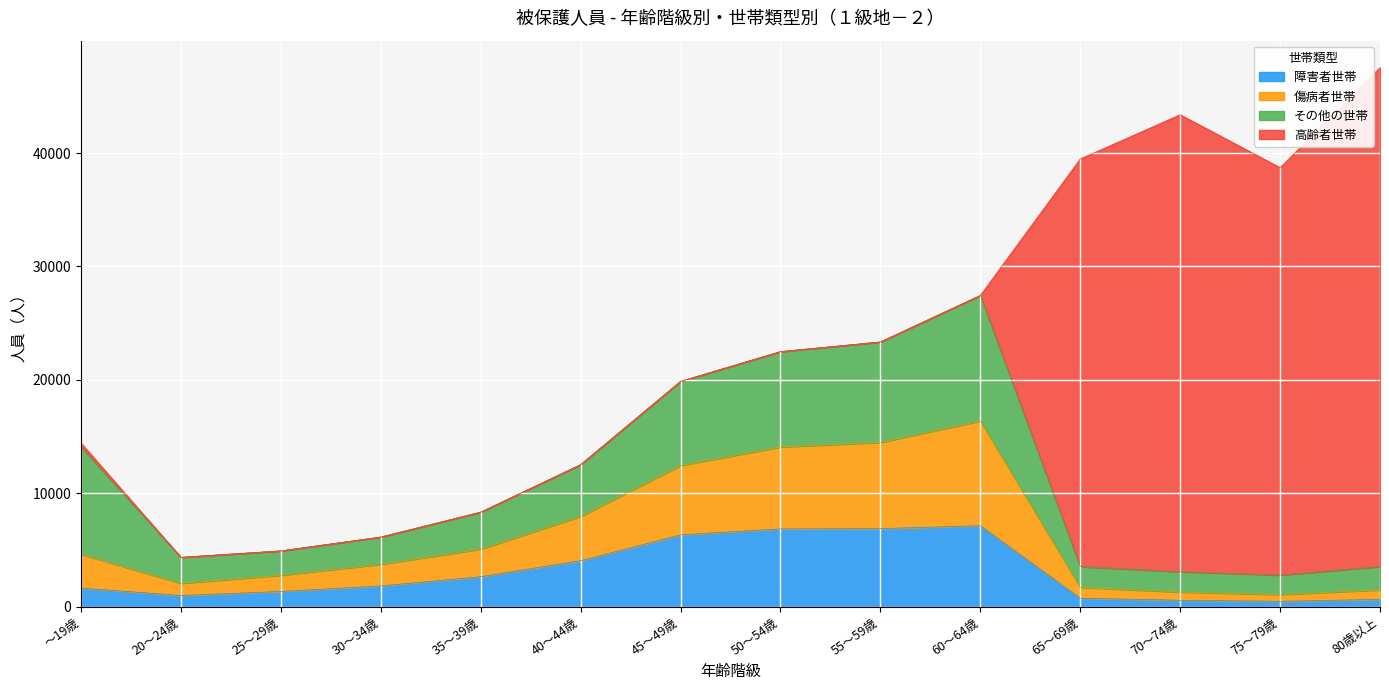

Does the chart display data point markers on the line(s)?

No